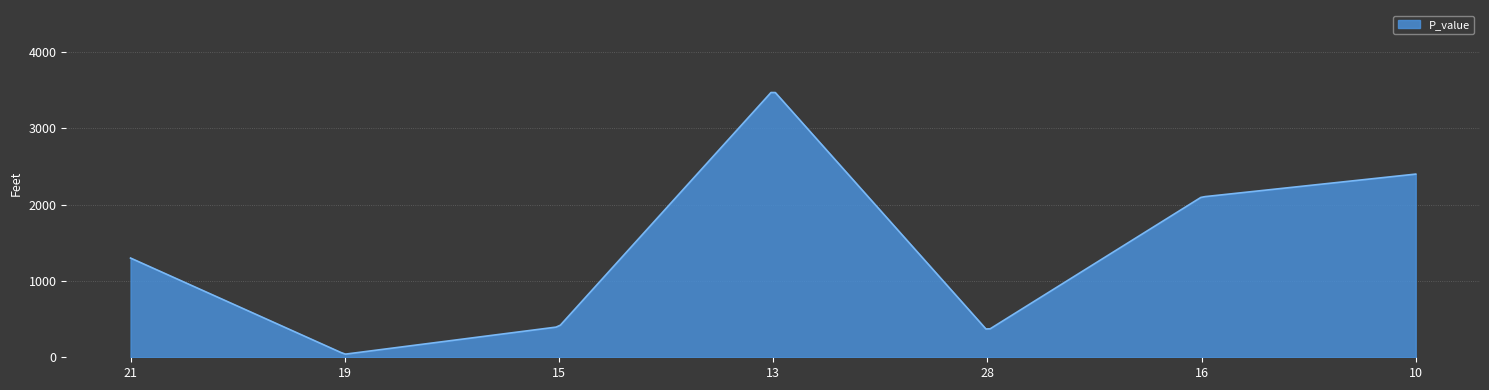

What is the difference between the maximum and minimum values?

3427.7